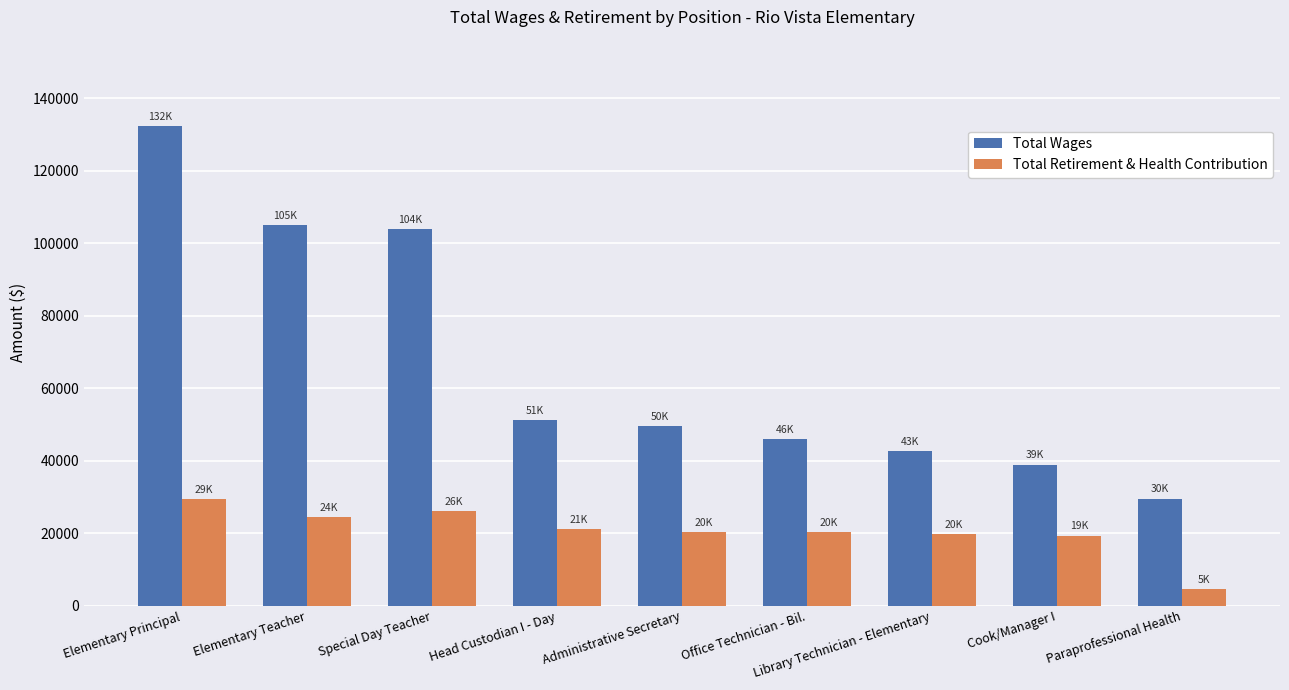

Where is Total Wages nearest to the value 80986?

Special Day Teacher